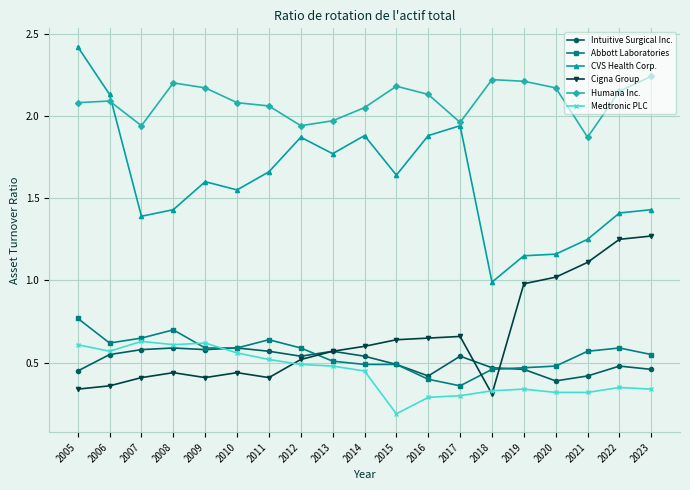

True or false: Abbott Laboratories has more than 0 points higher than both neighbors.

True